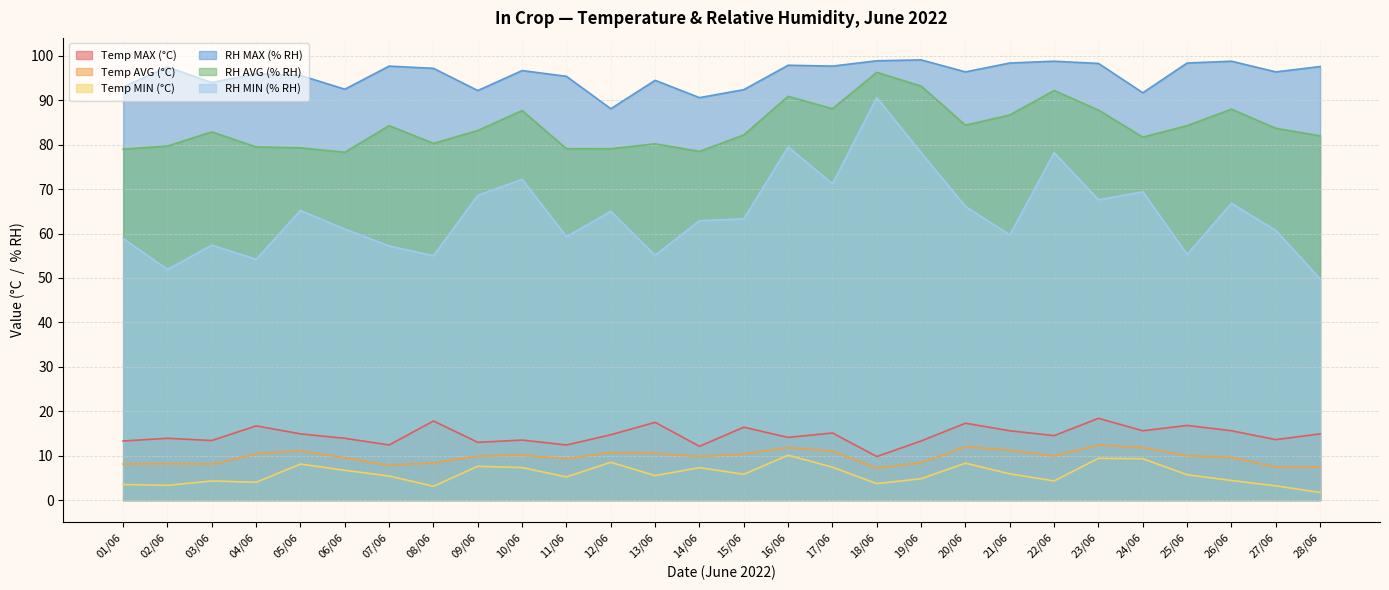

What is the difference between the RH AVG (% RH) values at 16/06 and 04/06?

11.4